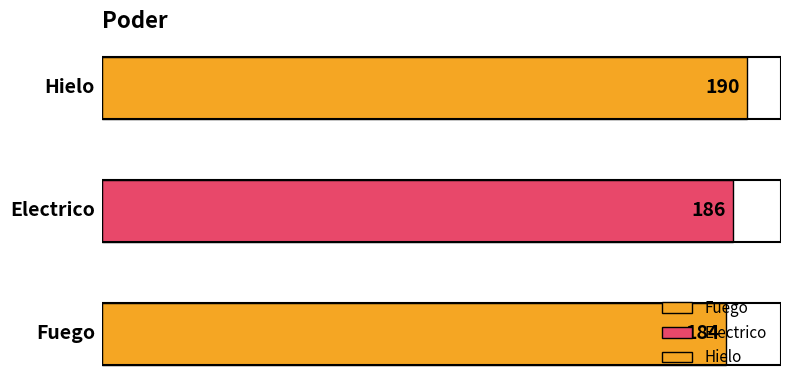

The value at Electrico is 186. True or false?

True